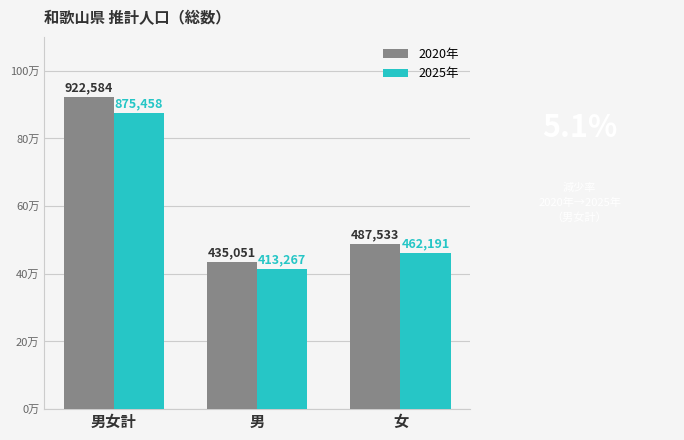

Between 男女計 and 男, which is larger?

男女計